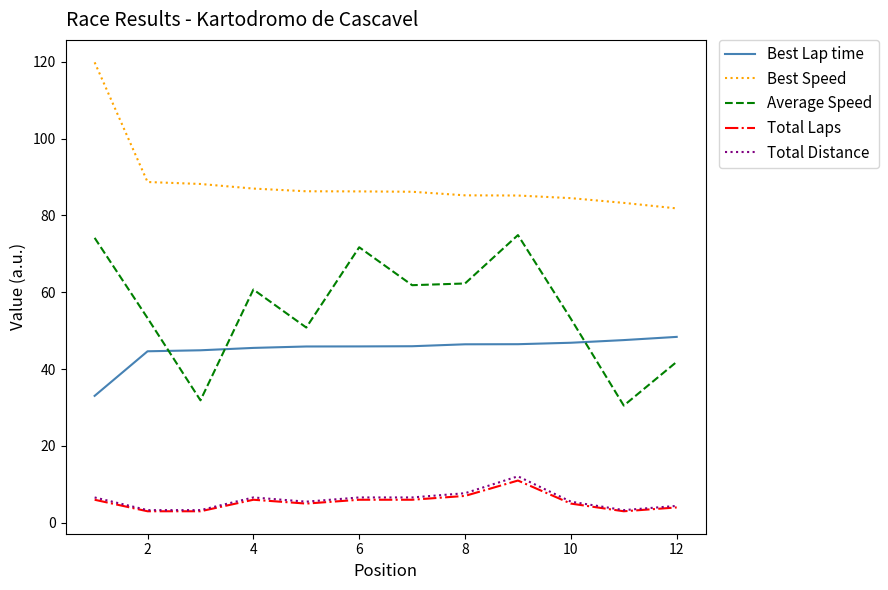

Which series has the largest total across all categories?

Best Speed